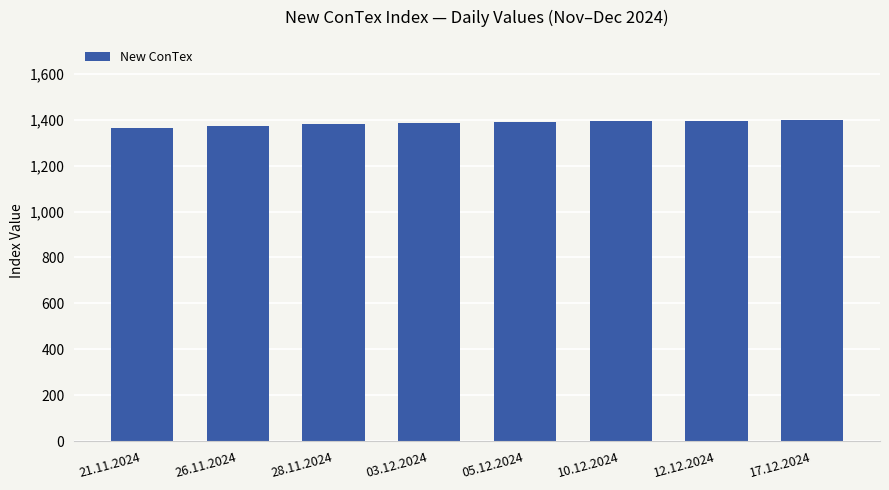

What is the sum of all values?

11072